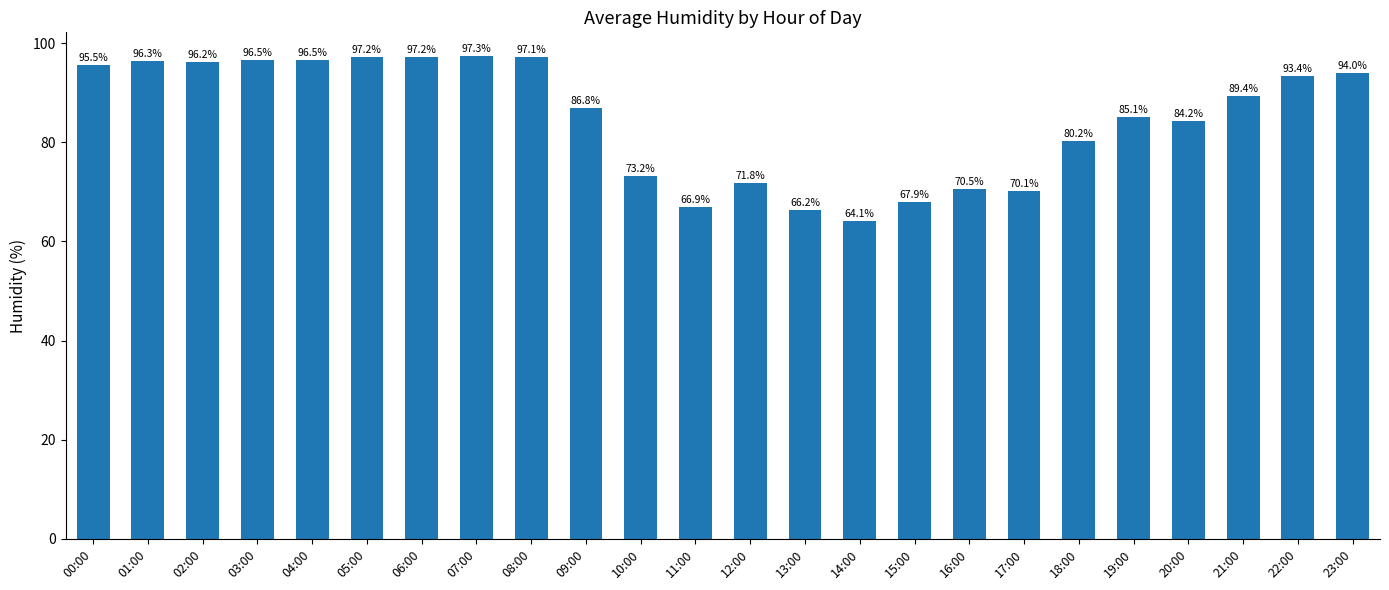

What position from the left is 08:00?

9